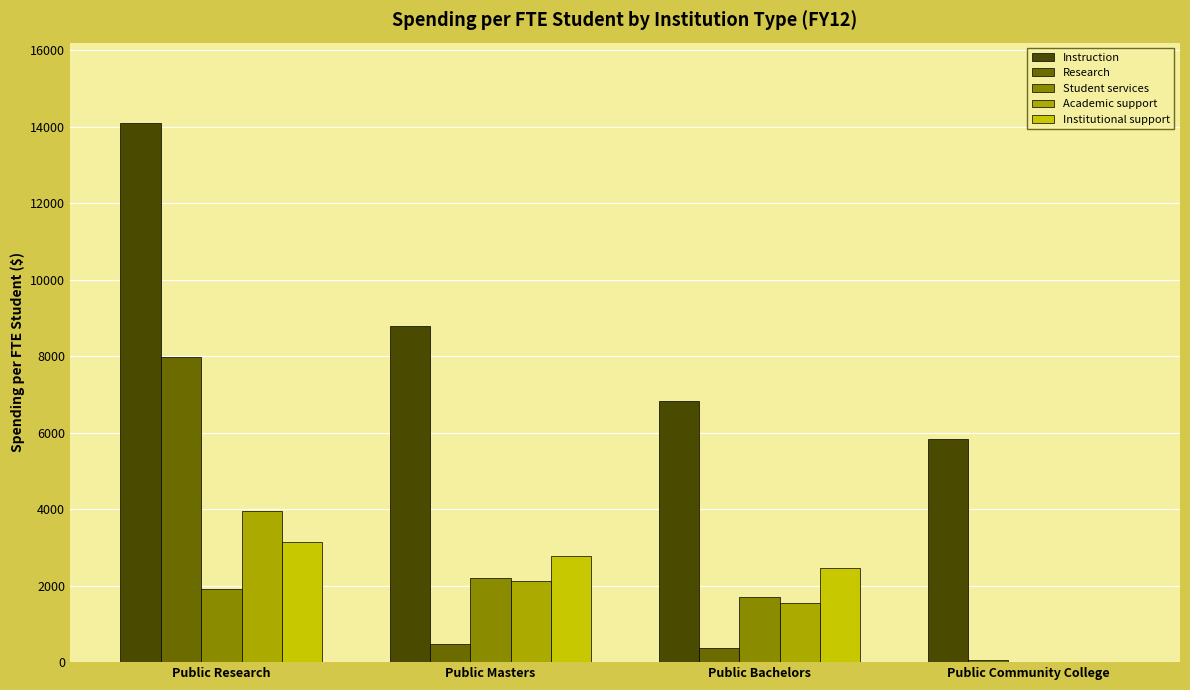

Are the bars horizontal?

No